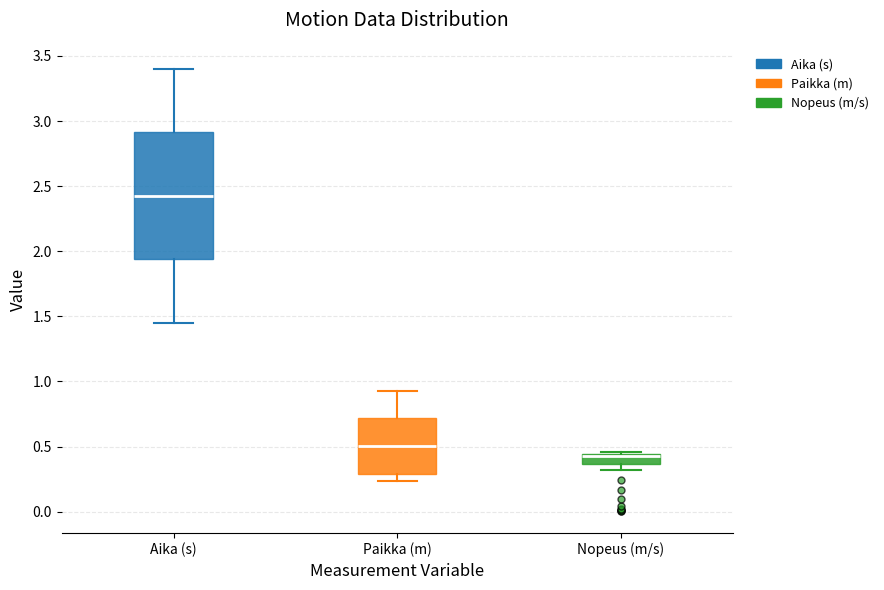

Which box is the tallest, from its lower edge to its upper edge?

Aika (s)